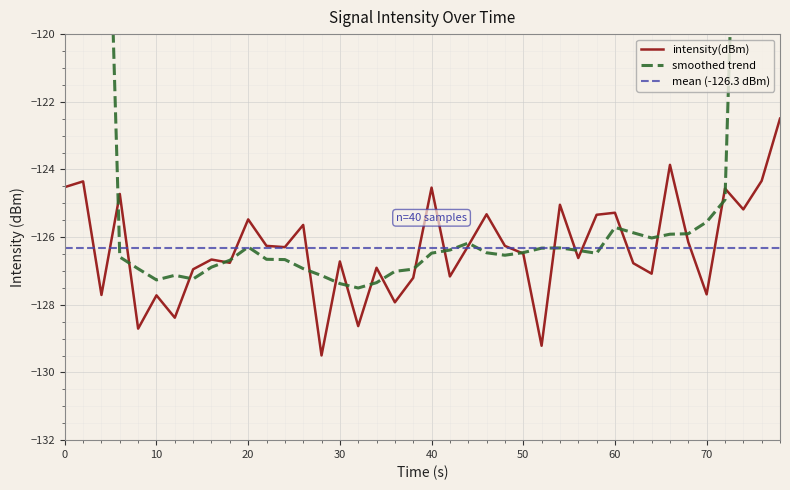

What is the minimum value for intensity(dBm)?

-129.5